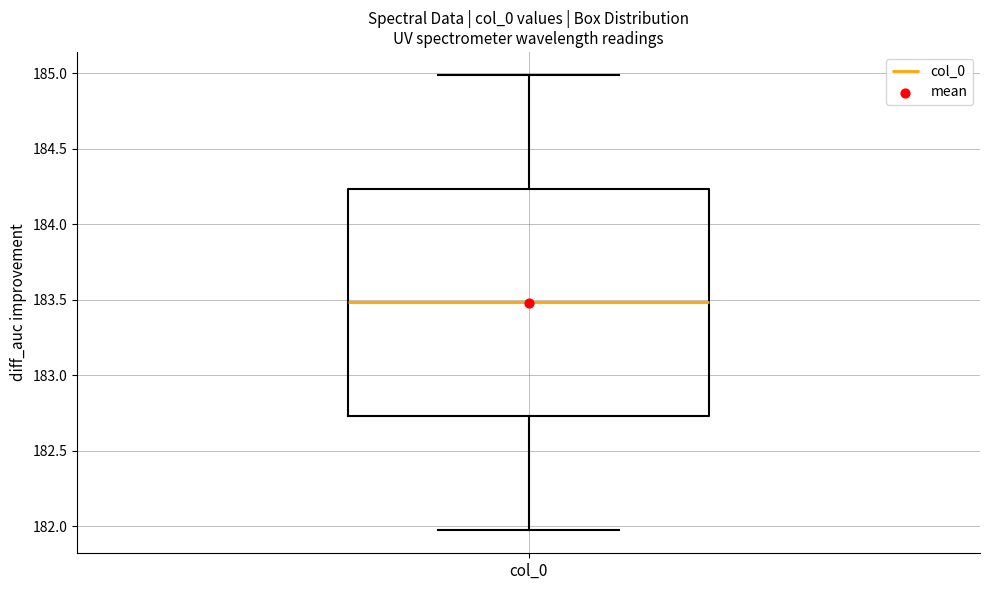

Where does the median line of the box for col_0 sit on the y-axis? The values are not printed on the chart, so give them approximately, as read against the axis.

183.50